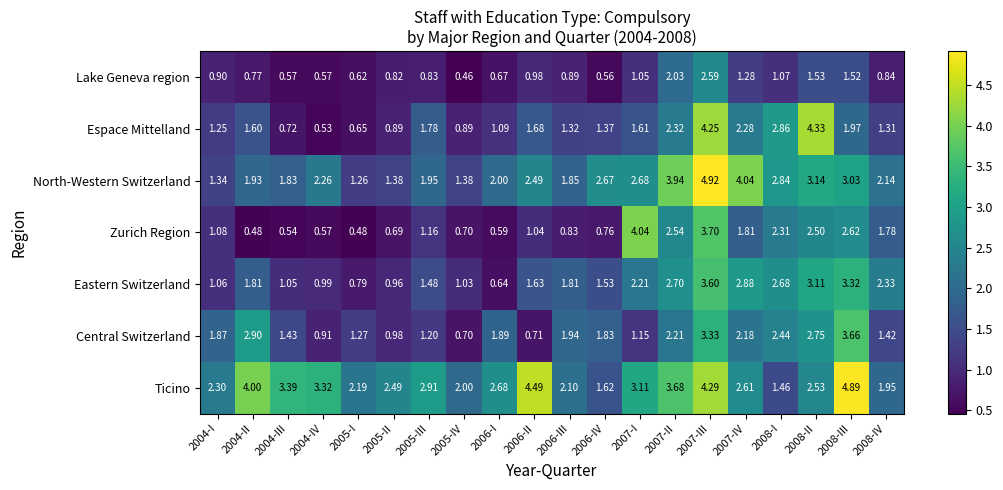

Which series has the largest total across all categories?

Ticino